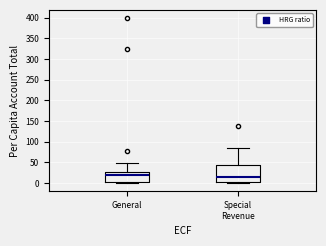

Which box is the tallest, from its lower edge to its upper edge?

Special Revenue